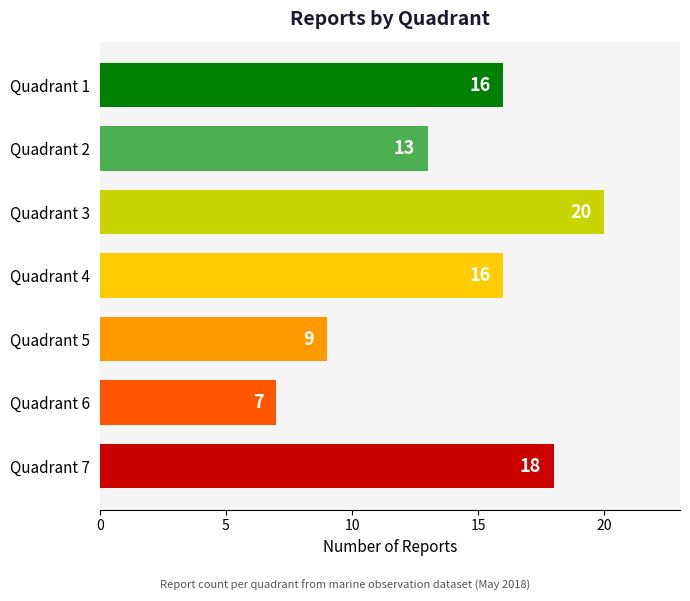

What is the value of the 4th bar from the top?

16